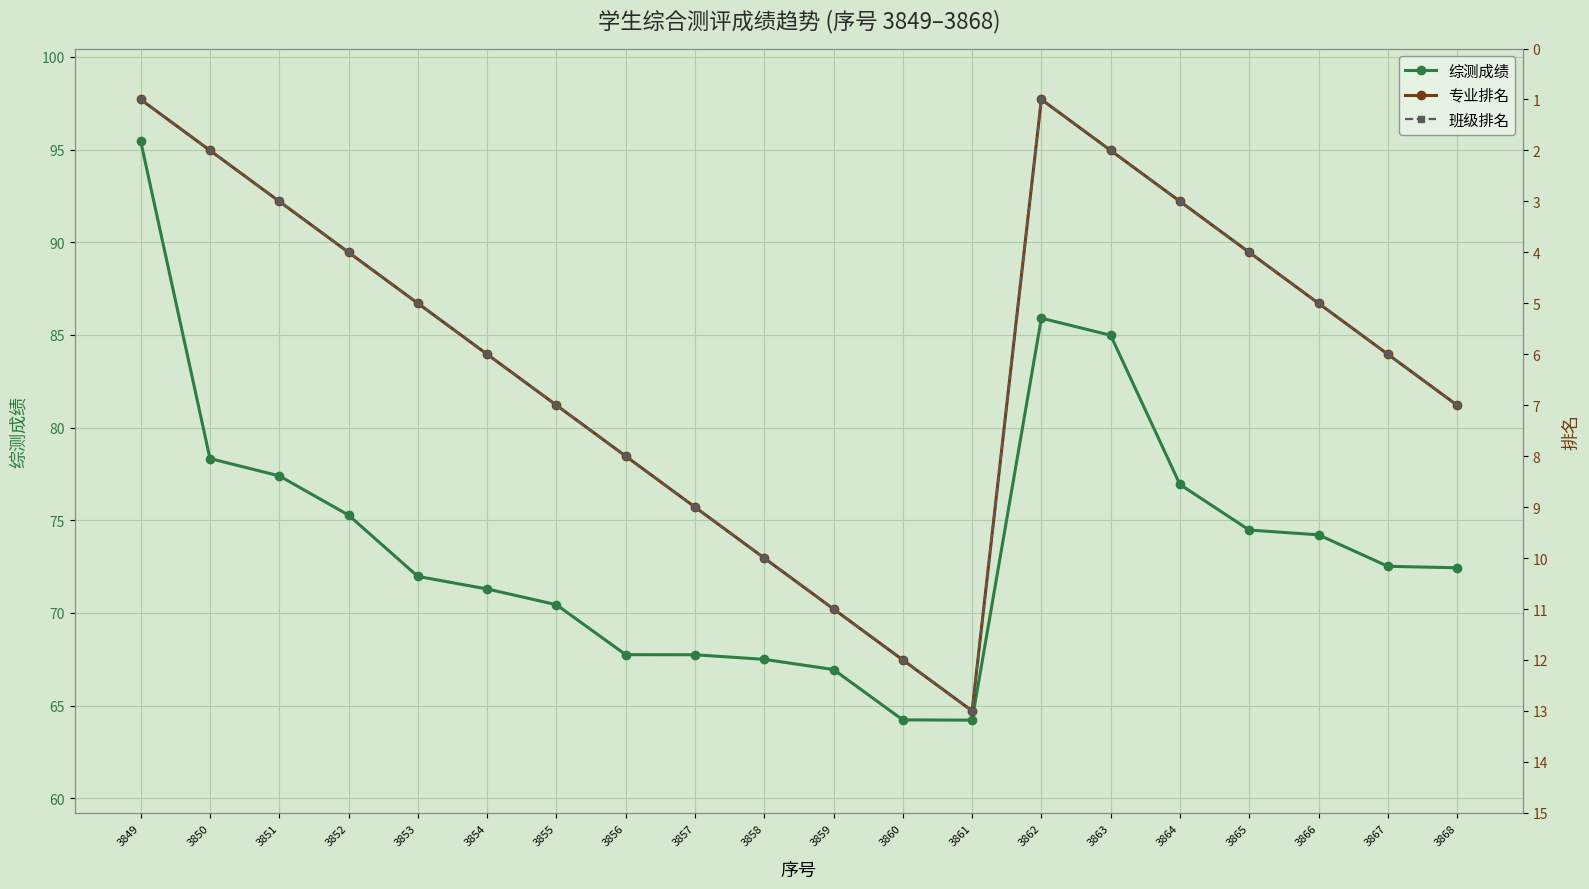

At which label is 专业排名 closest to 7?

3855